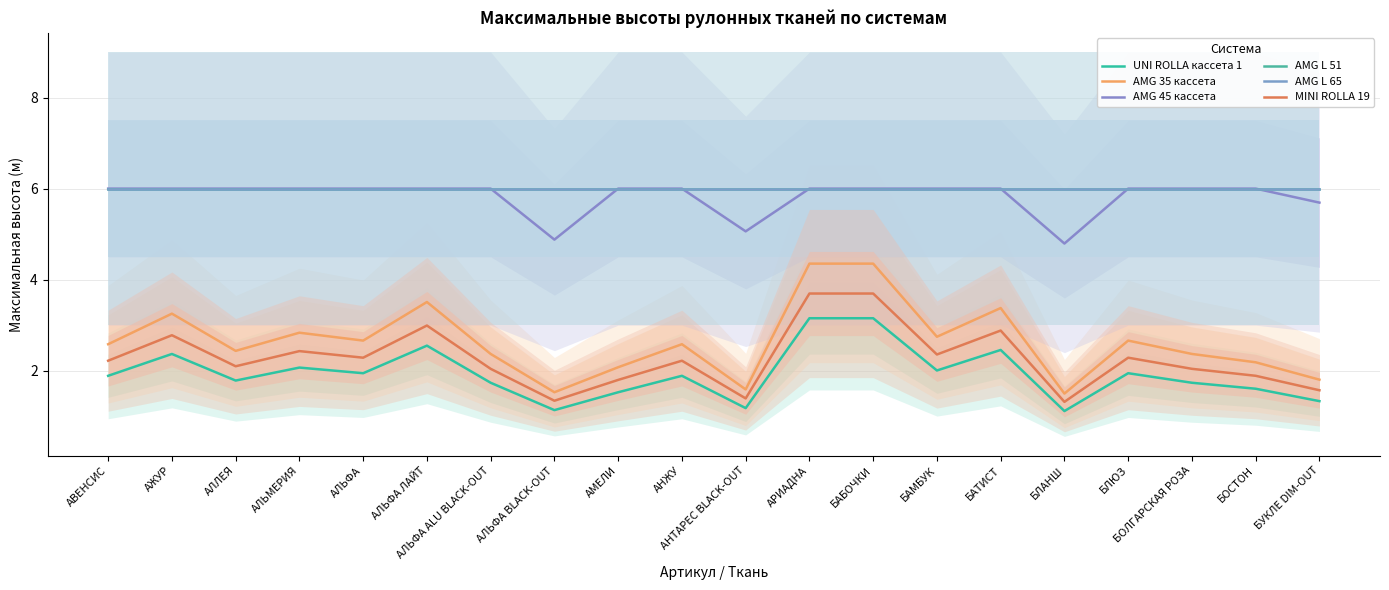

True or false: AMG L 51 and MINI ROLLA 19 intersect in this chart.

False